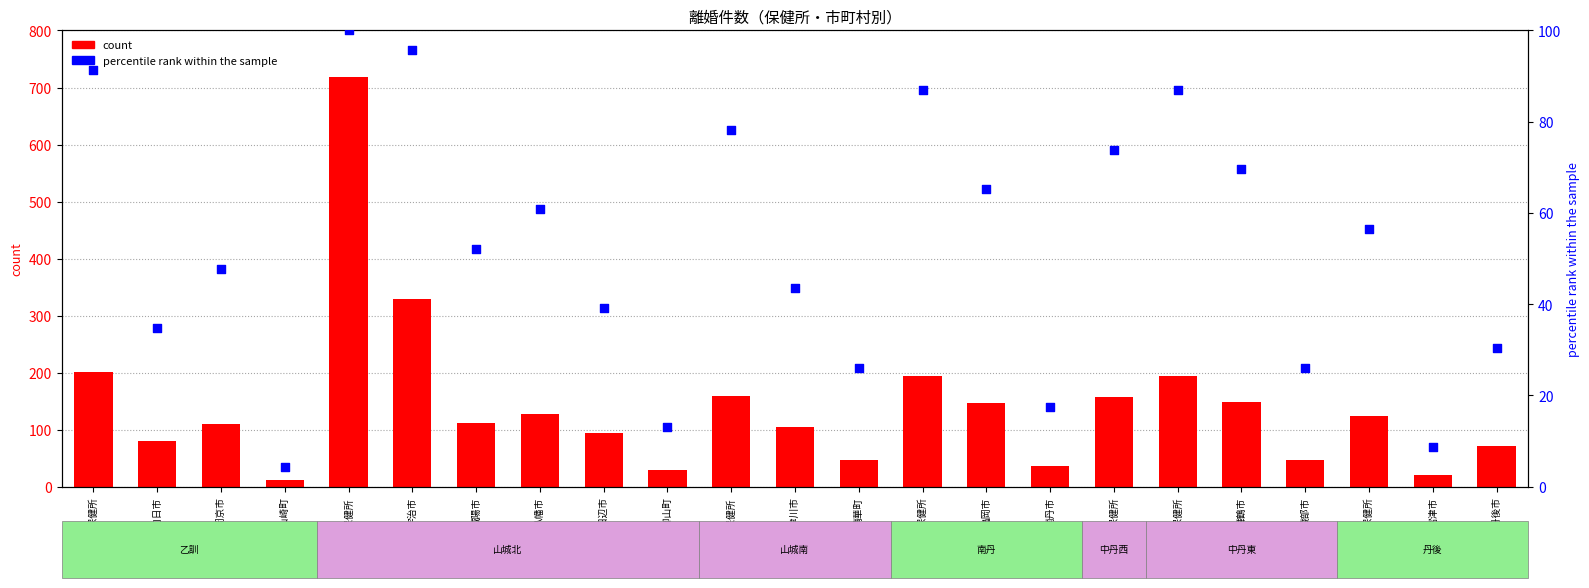

At how many categories does at least one series exceed 472?

1